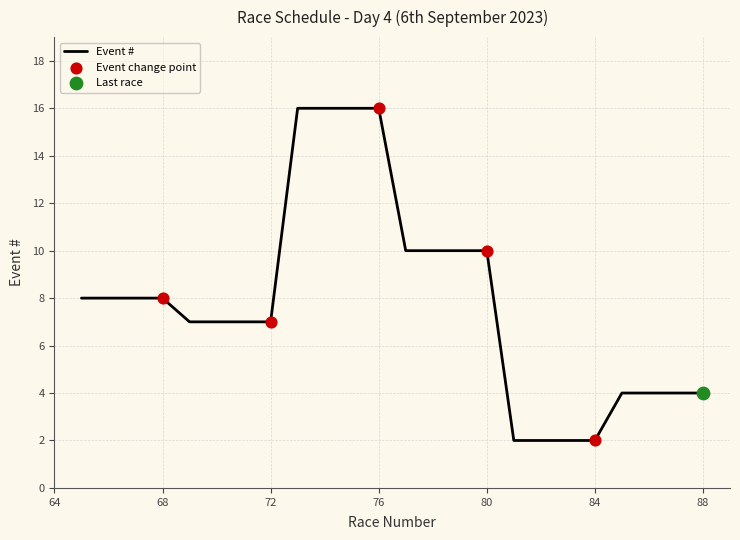

What is the greatest value displayed?

16